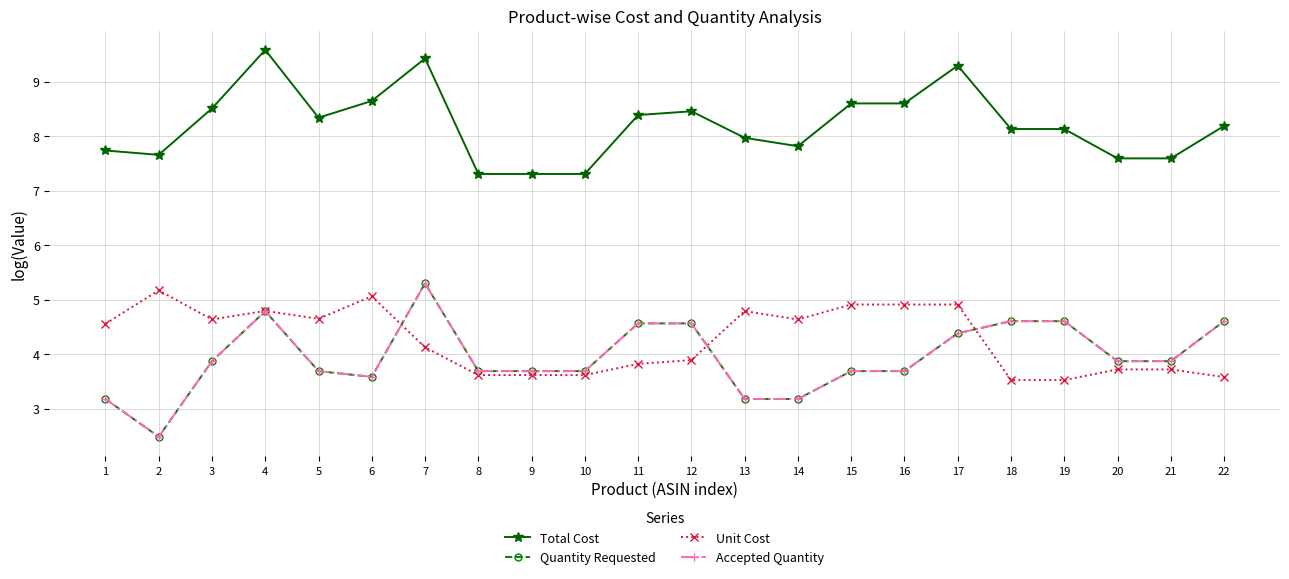

True or false: Accepted Quantity has a value of 1.2 at 18.

False